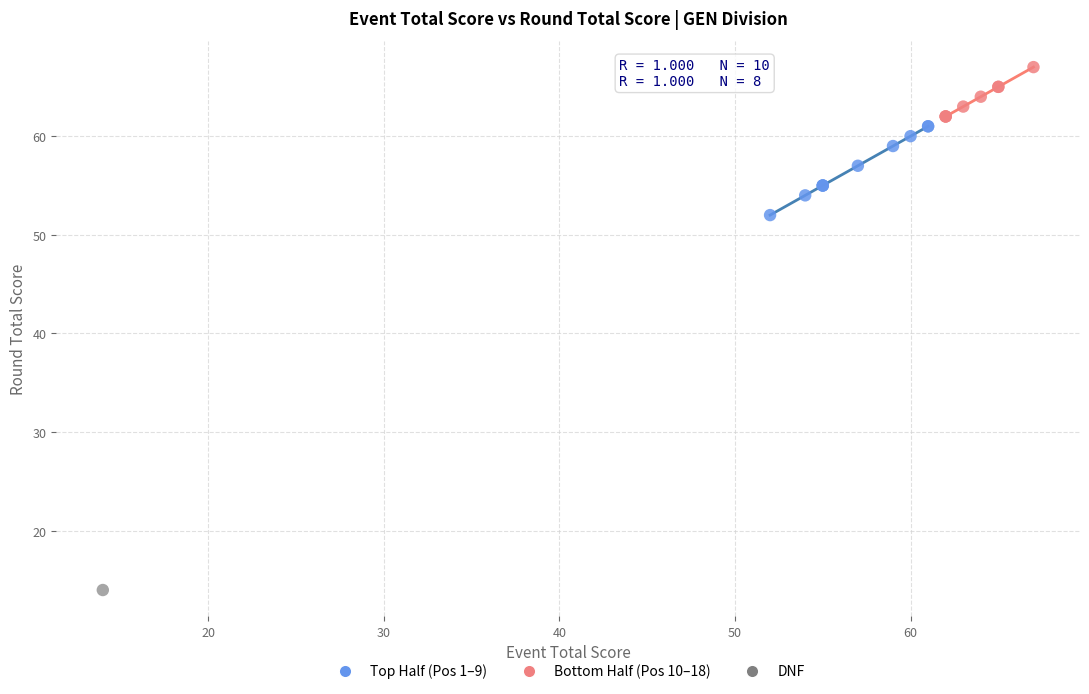

What are all the series names shown in the legend?

Top Half (Pos 1–9), Bottom Half (Pos 10–18), DNF